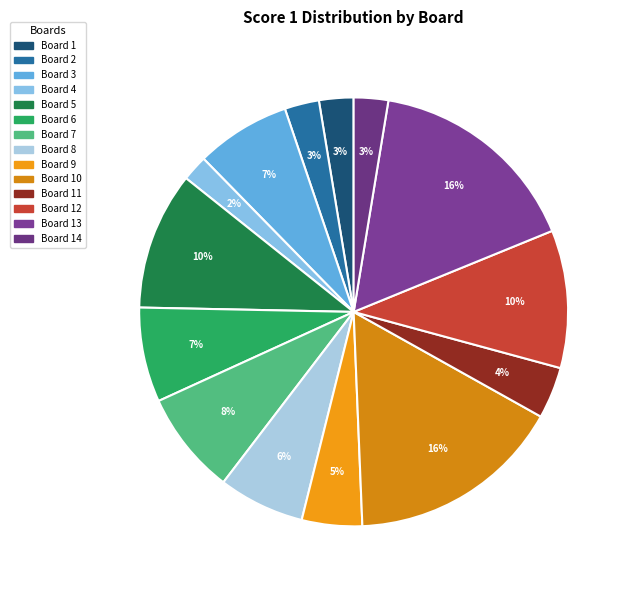

Does any single category account for the majority?

No